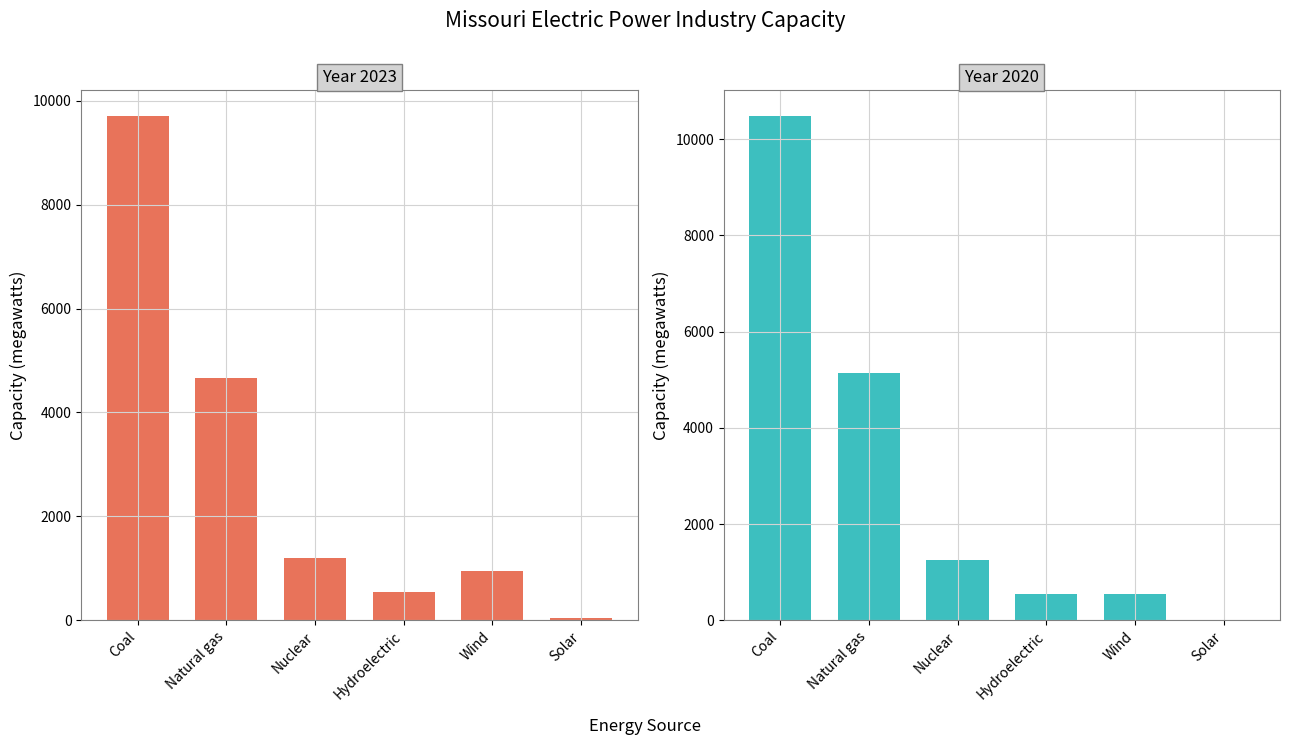

How many distinct data groups are displayed?

2